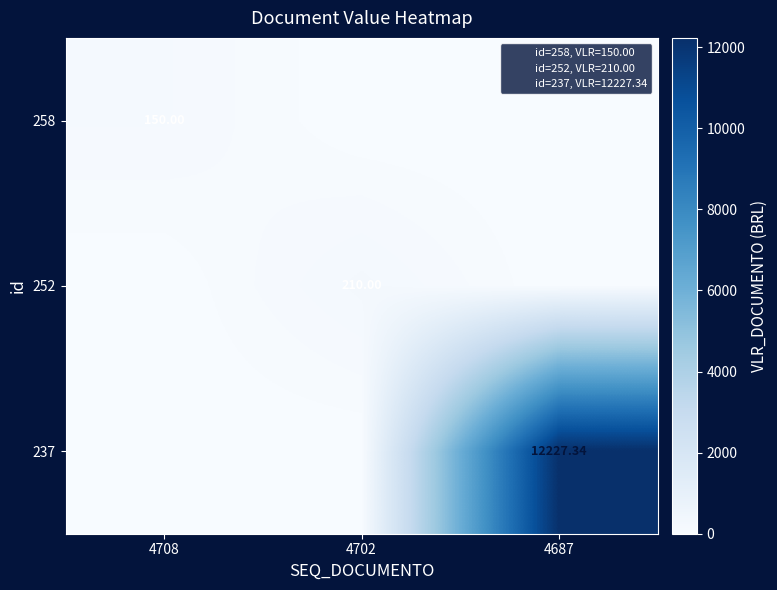

Is the value of 252 at 4702 greater than the value of 258 at 4702?

Yes